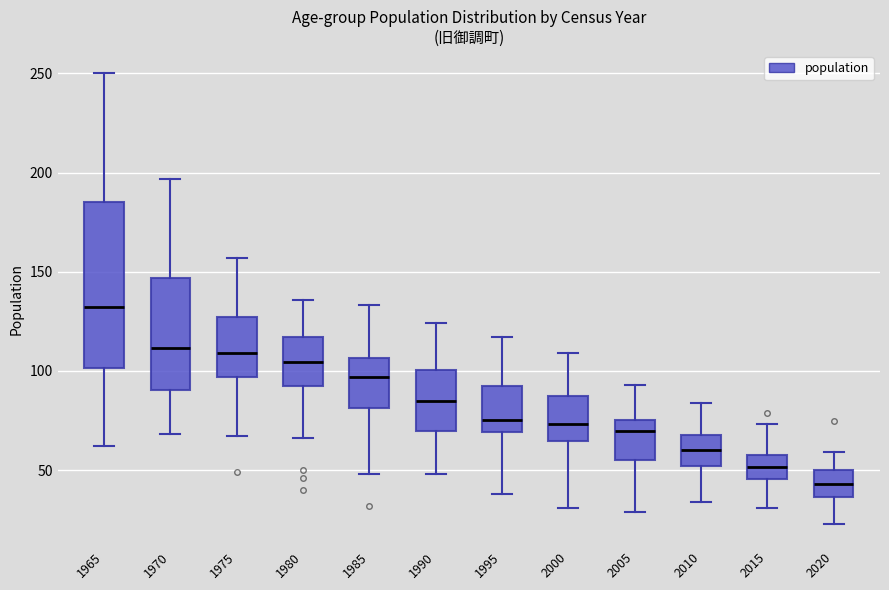

Where is the upper edge of the box at x = 2005 on the y-axis? The values are not printed on the chart, so give them approximately, as read against the axis.

75